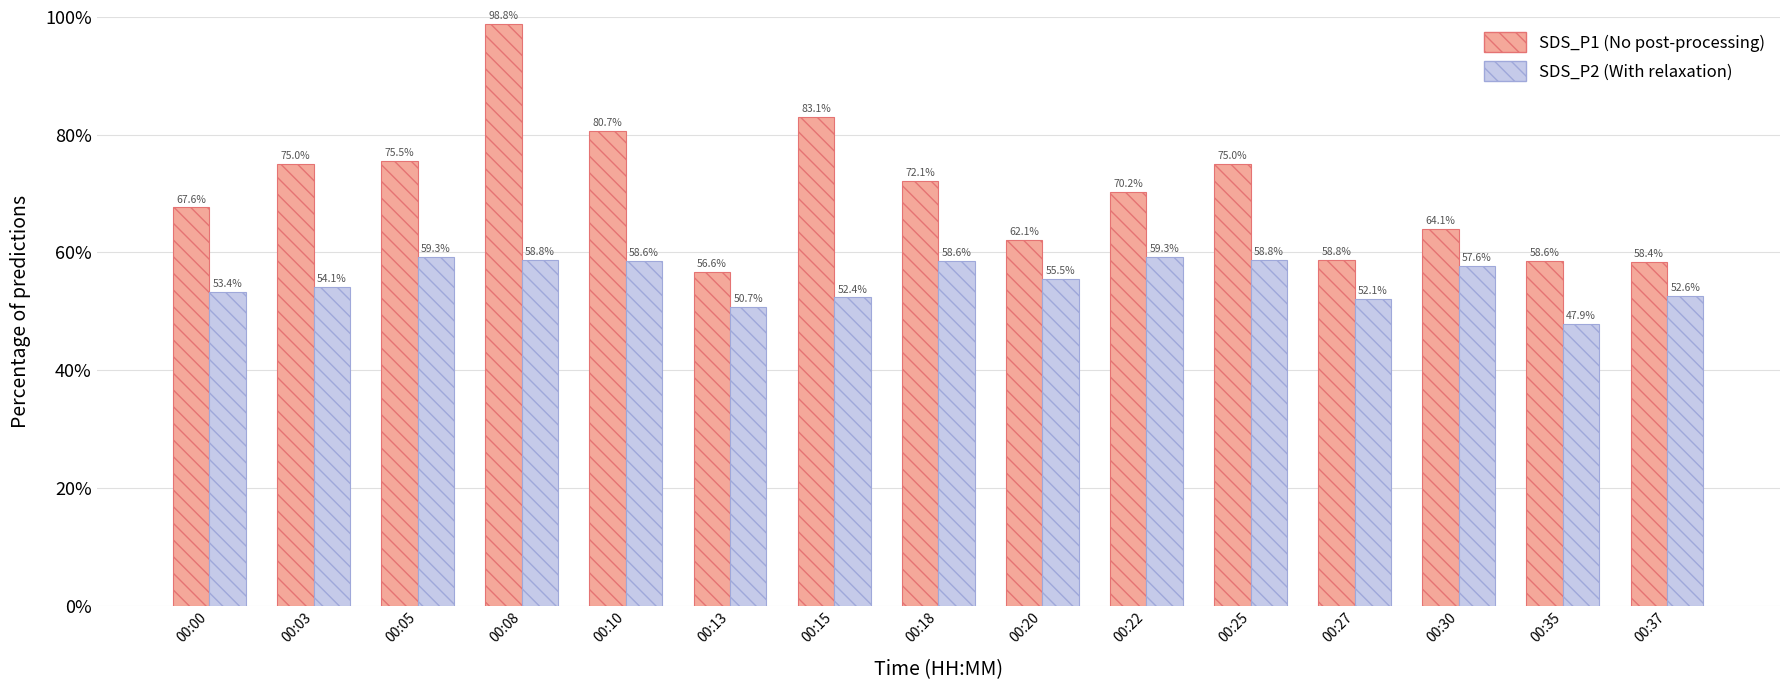

How many data points does each series have?

15